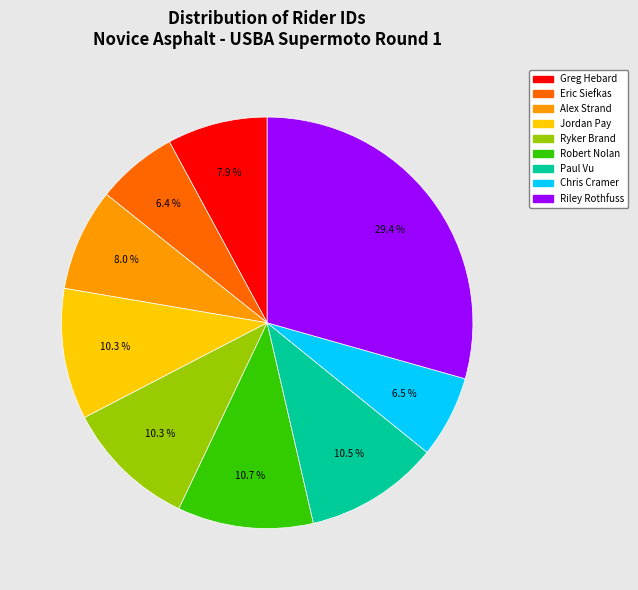

Which category has the biggest portion of the pie?

Riley Rothfuss